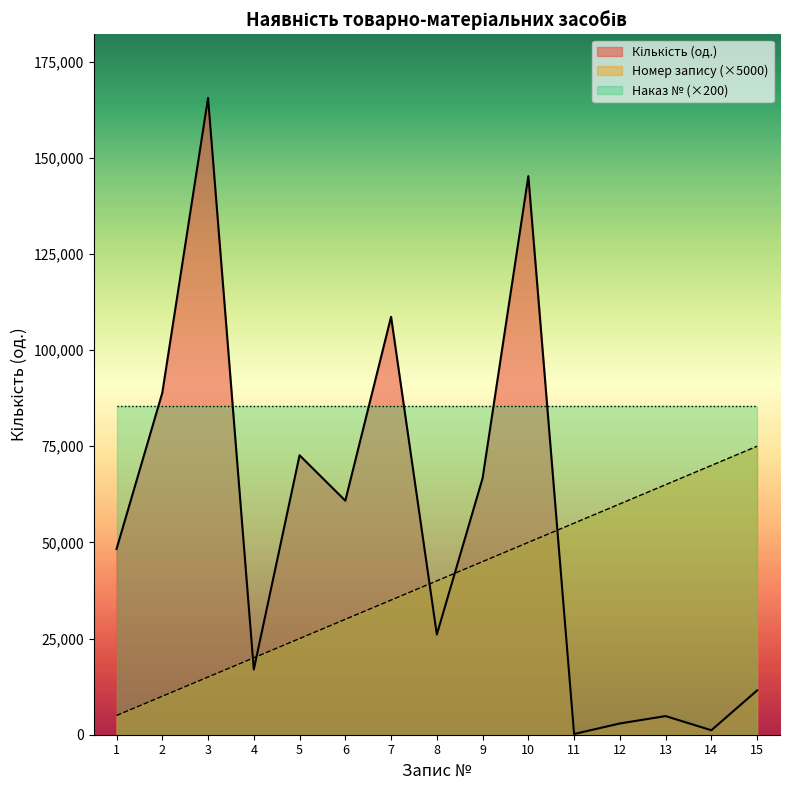

At which category does Кількість (од.) reach its first local peak?

3